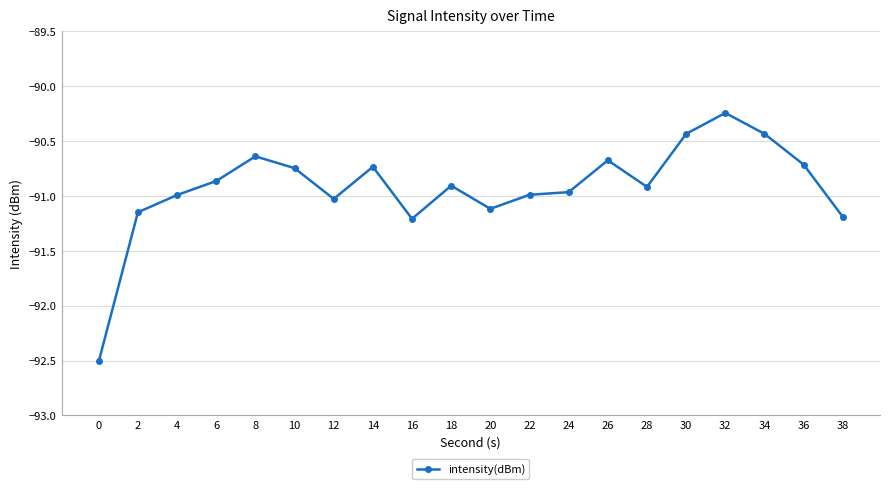

Between 18 and 30, which is larger?

30